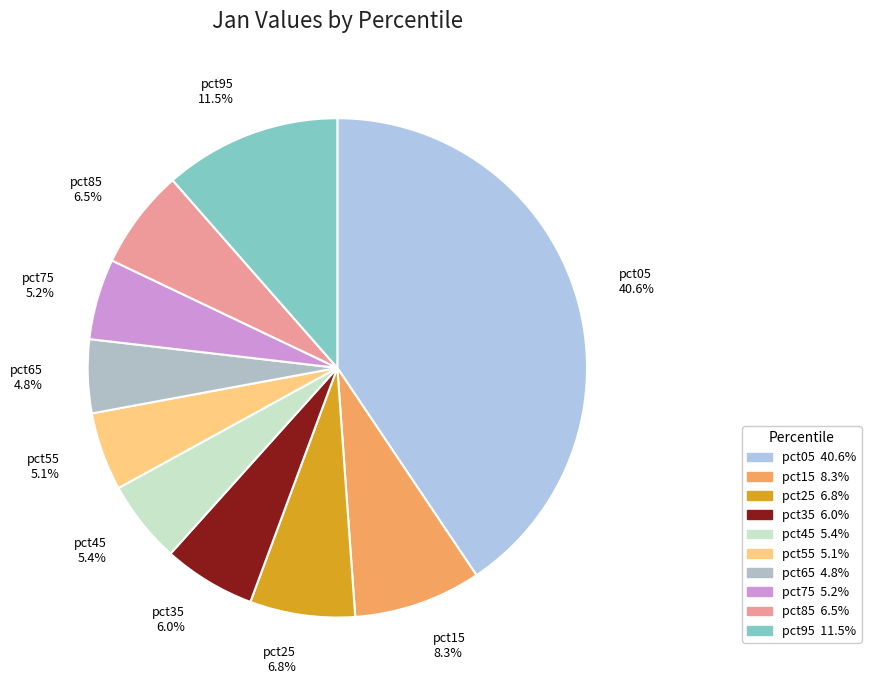

Is it true that pct05 is 41% of the pie?

True